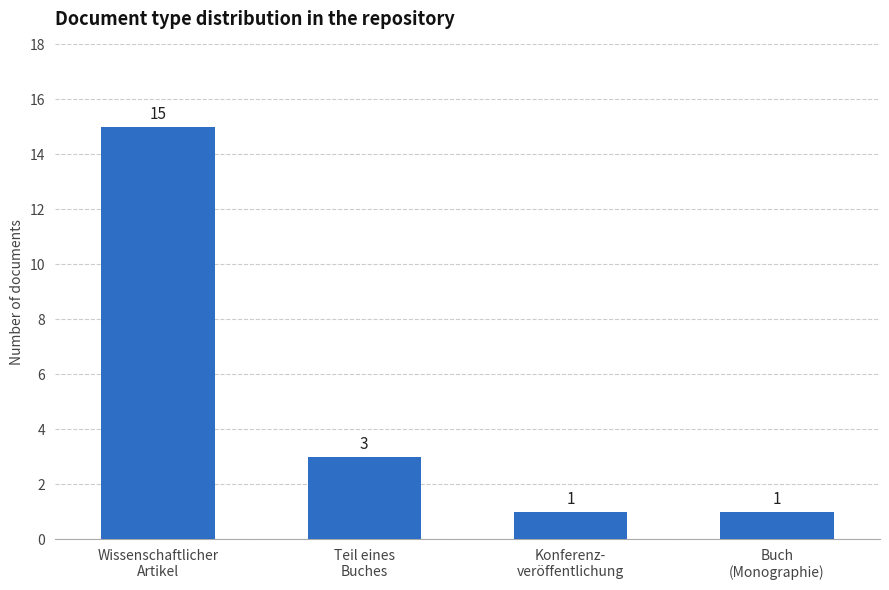

Where is the data nearest to the value 8?

Teil eines
Buches